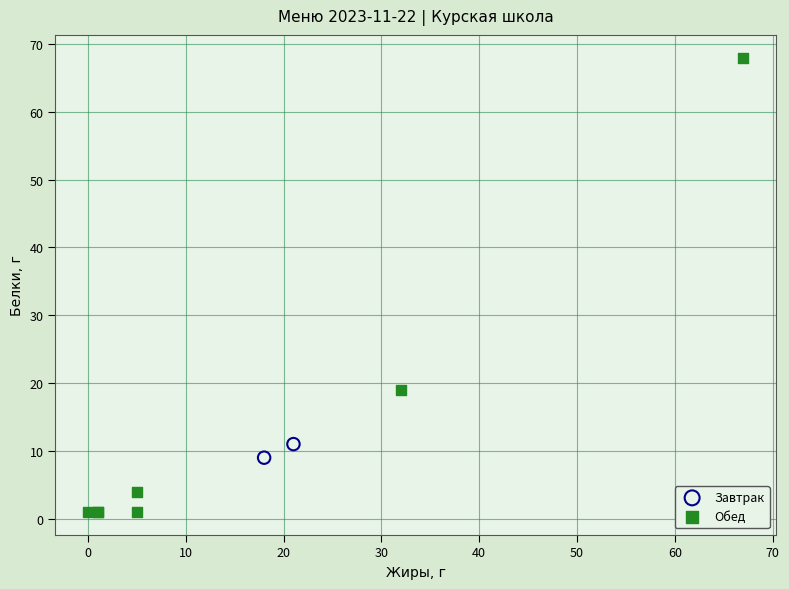

What are all the series names shown in the legend?

Завтрак, Обед